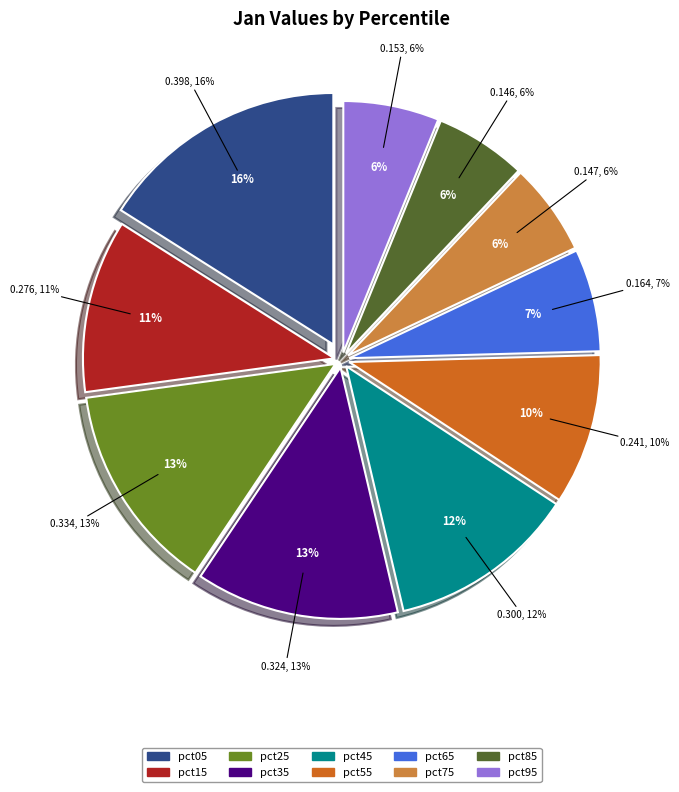

To the nearest percent, what percentage of the pie is pct55?

10%